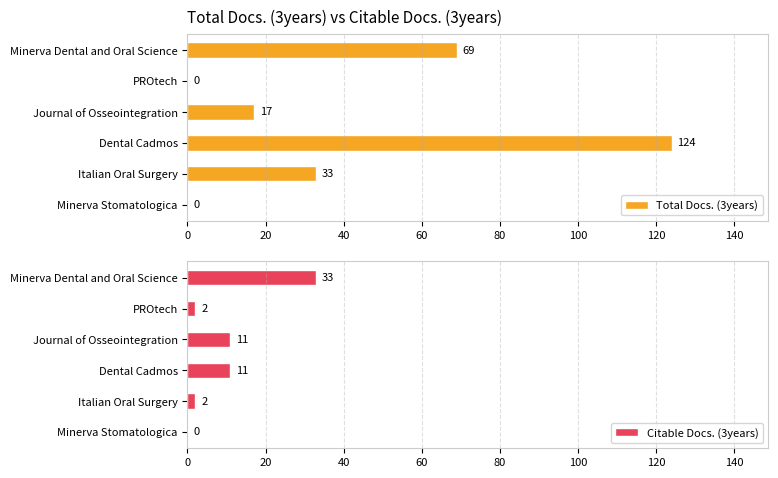

What are all the series names shown in the legend?

Total Docs. (3years), Citable Docs. (3years)